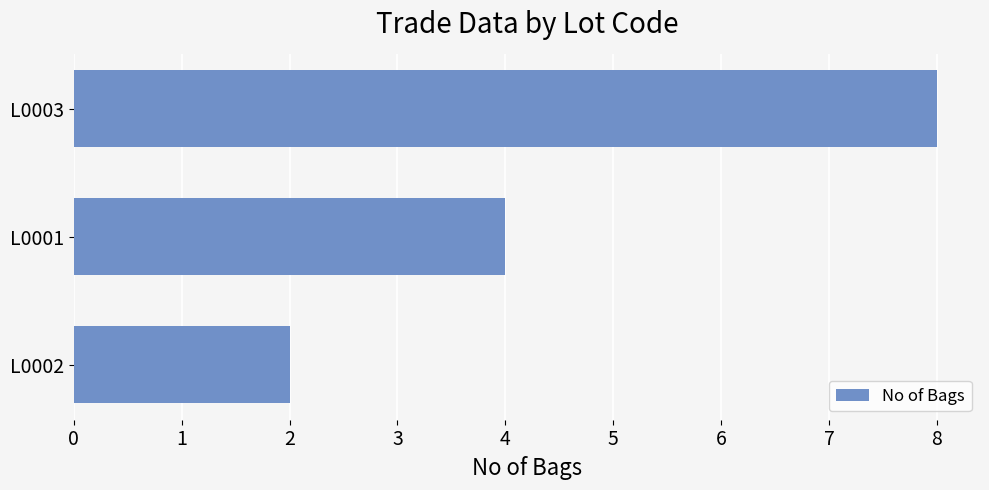

What is the smallest value displayed?

2